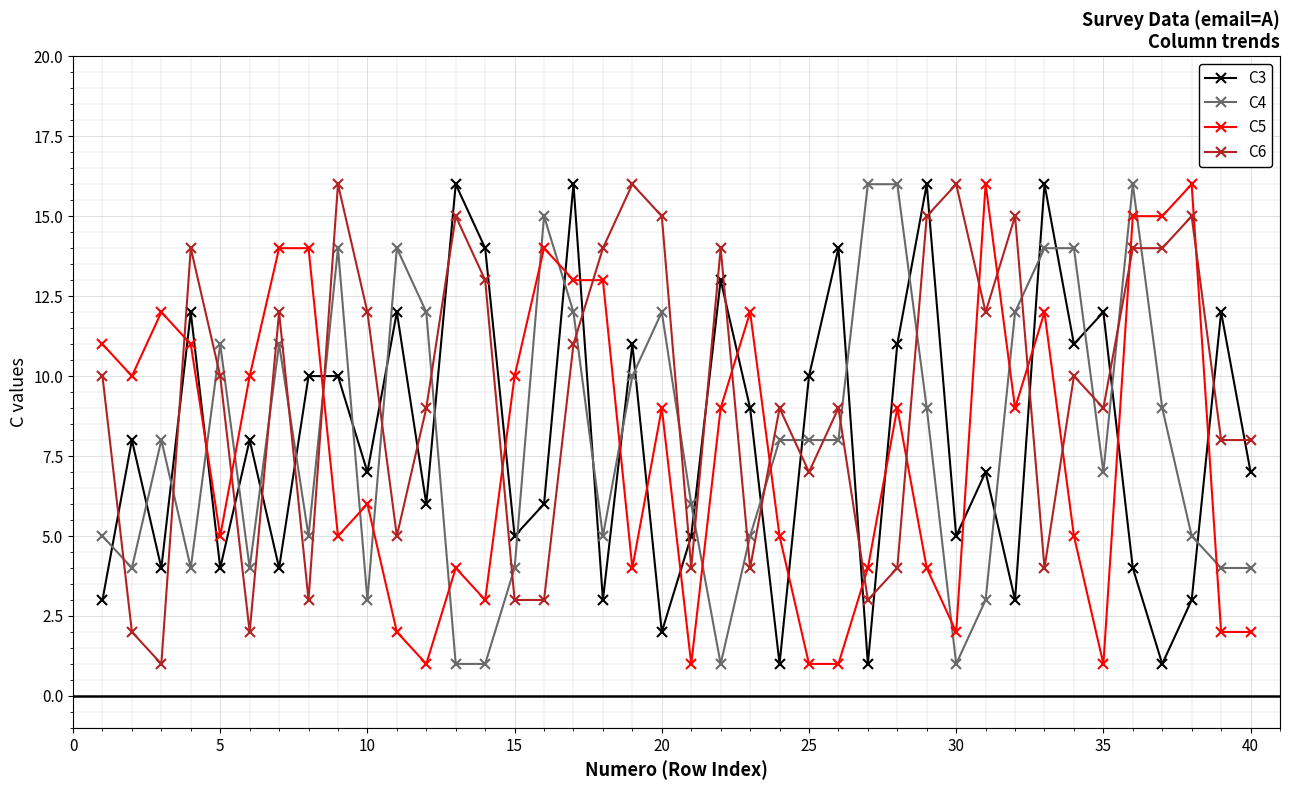

What is the difference between the second highest and minimum values in the C6 series?

15